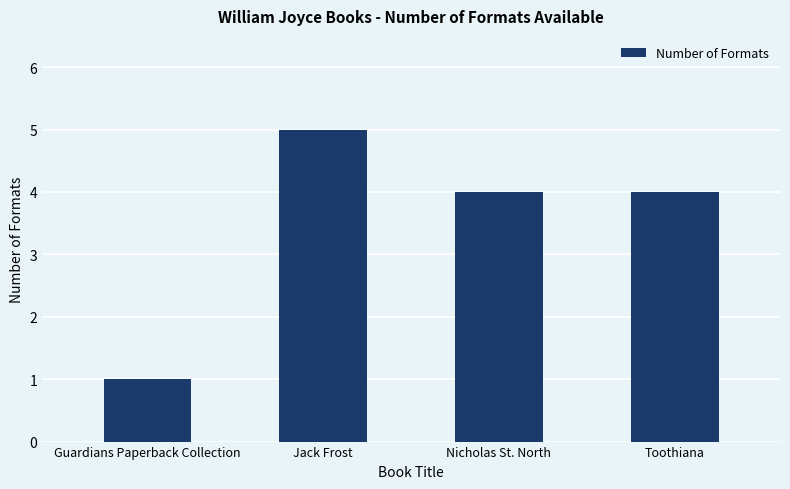

Reading left to right, what are all the values shown in this chart?

Guardians Paperback Collection=1	Jack Frost=5	Nicholas St. North=4	Toothiana=4